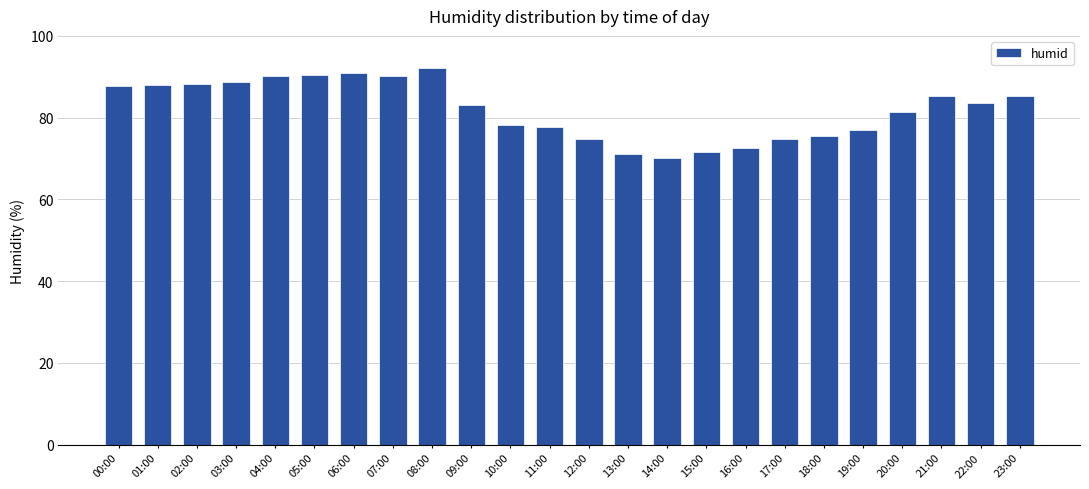

Between 16:00 and 02:00, which is larger?

02:00